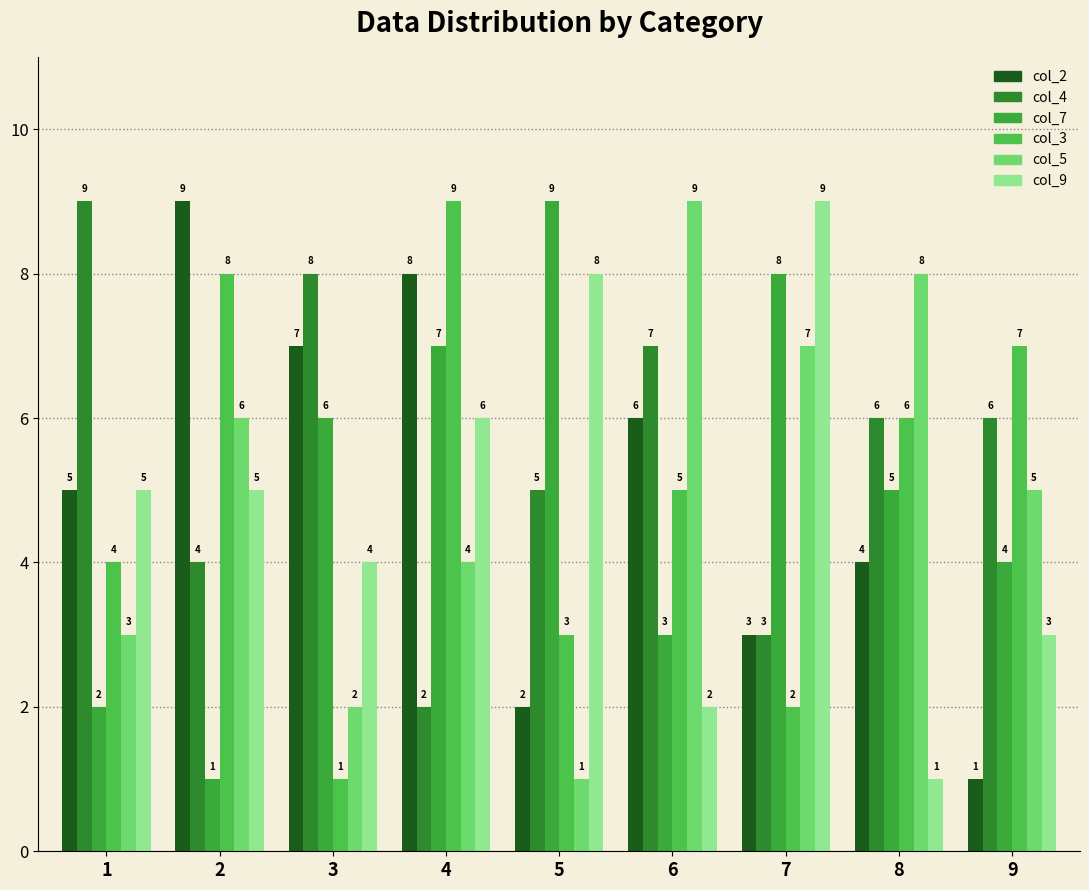

Are the bars grouped side by side (vs. stacked)?

Yes